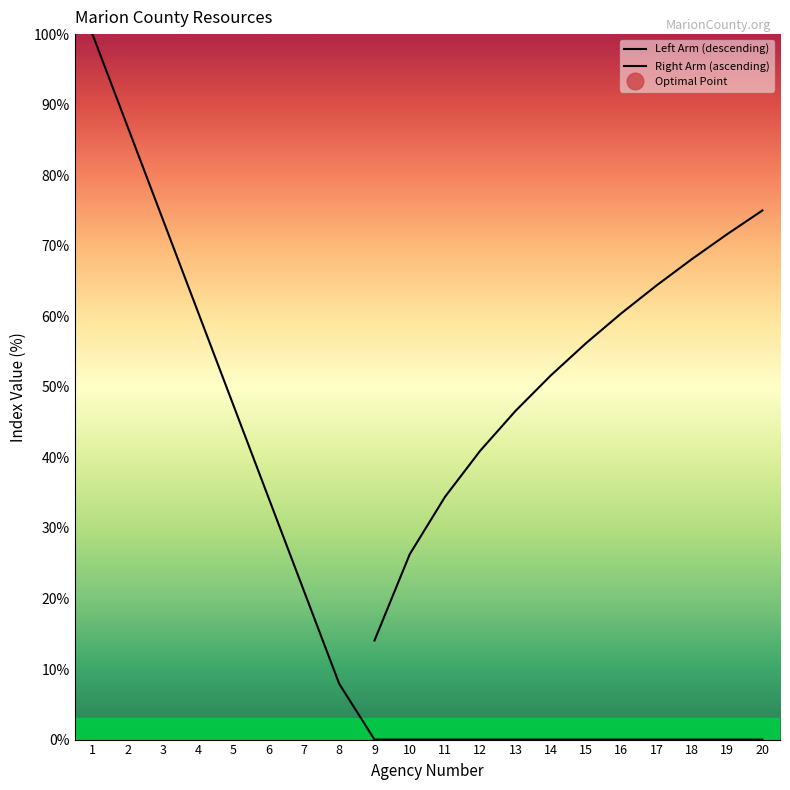

Does the chart have visible grid lines?

No